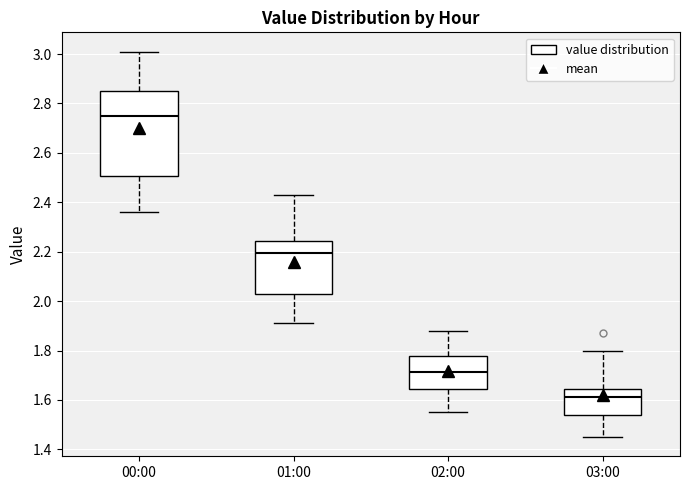

Where does the lower whisker of the box for 01:00 end on the y-axis? The values are not printed on the chart, so give them approximately, as read against the axis.

1.92